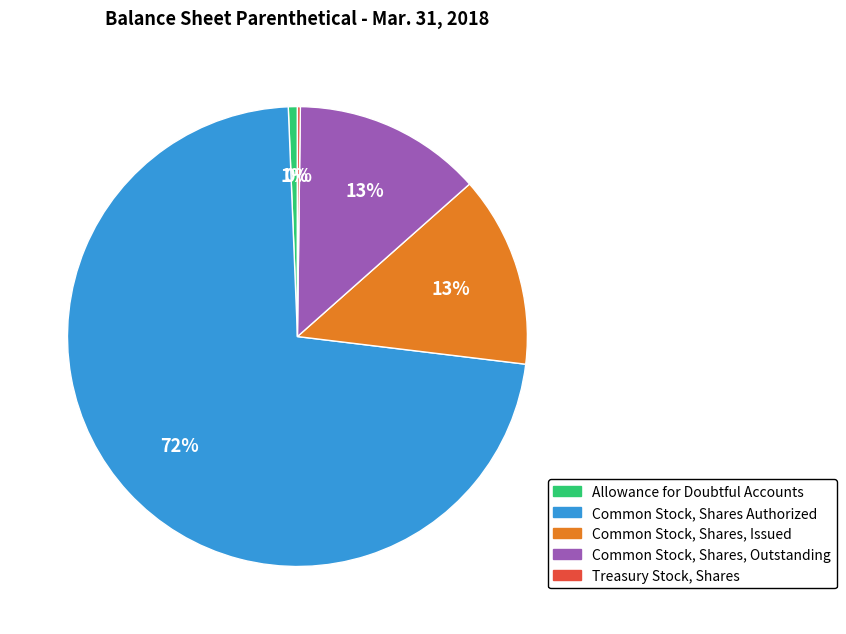

To the nearest percent, what percentage of the pie is Allowance for Doubtful Accounts?

1%